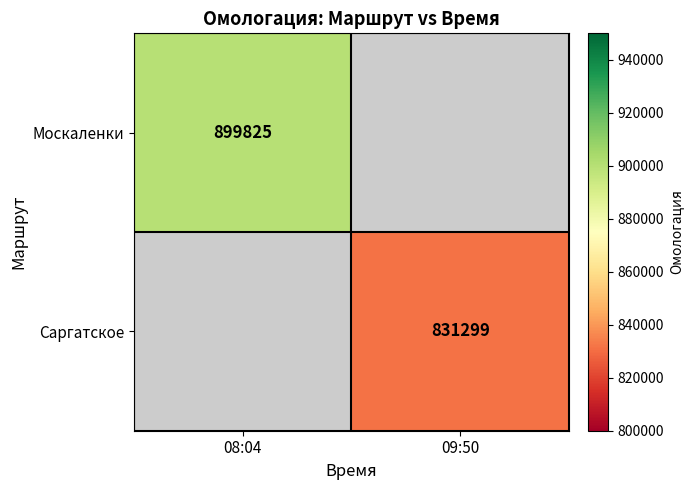

Is the value of Саргатское at 09:50 greater than the value of Москаленки at 08:04?

No